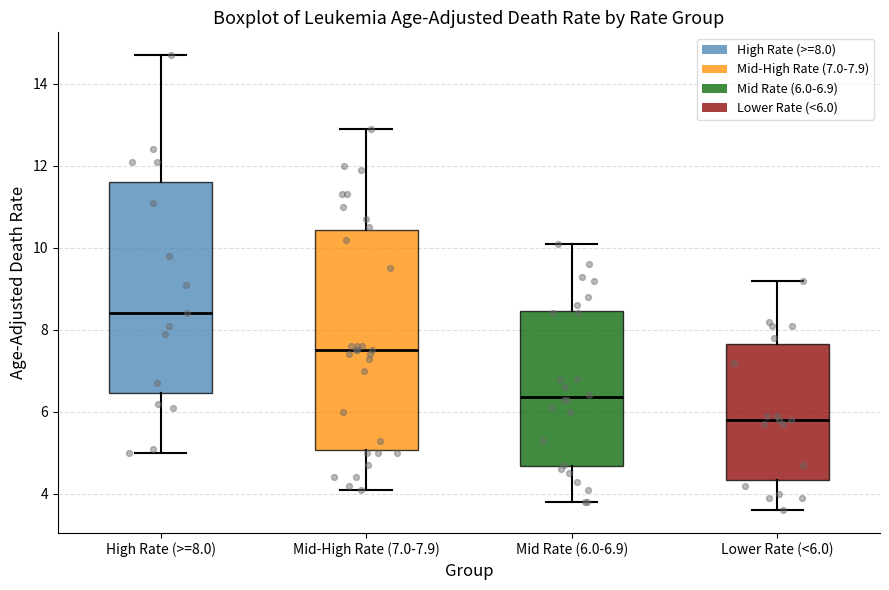

Where is the lower edge of the box for Mid Rate (6.0-6.9) on the y-axis? The values are not printed on the chart, so give them approximately, as read against the axis.

4.6